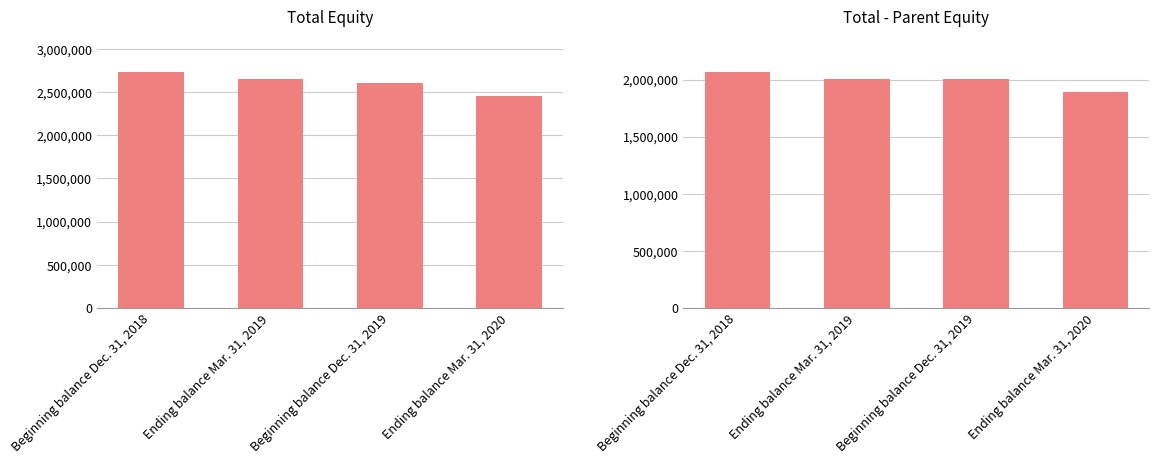

Which series has the widest spread of values?

Total